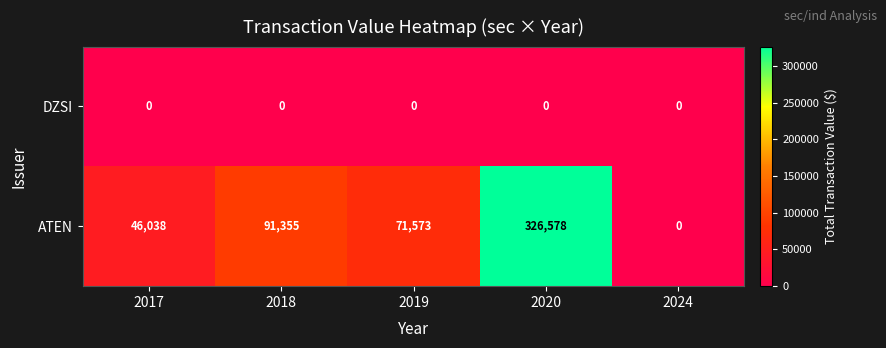

The ATEN series shows 91355 at 2018. True or false?

True